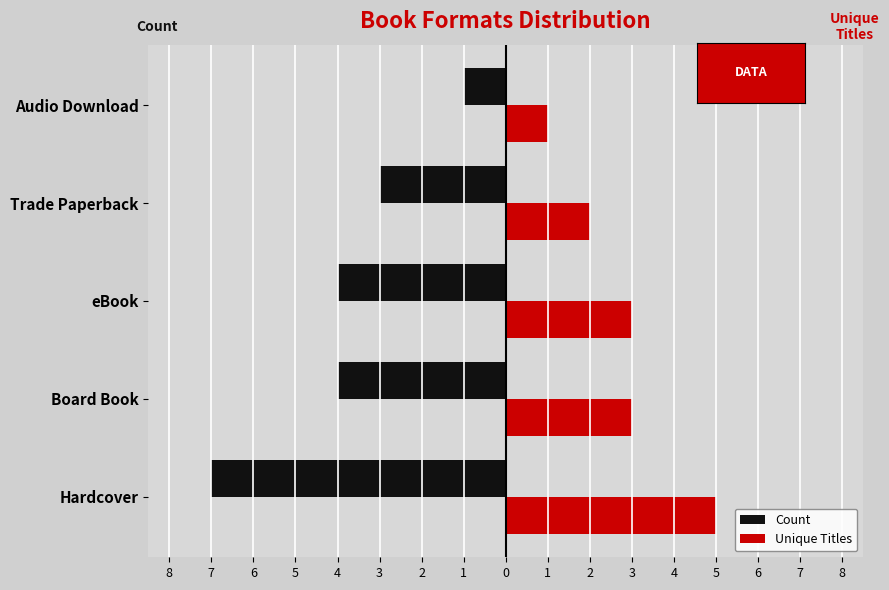

Count the Unique Titles values in the range 2 to 3.

3